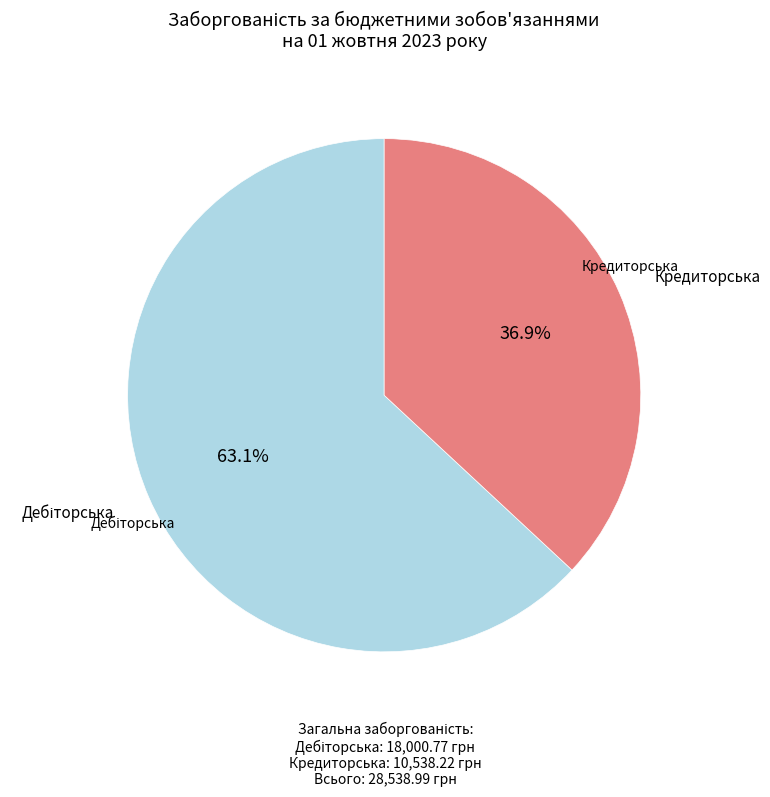

Is there a majority slice in this chart?

Yes